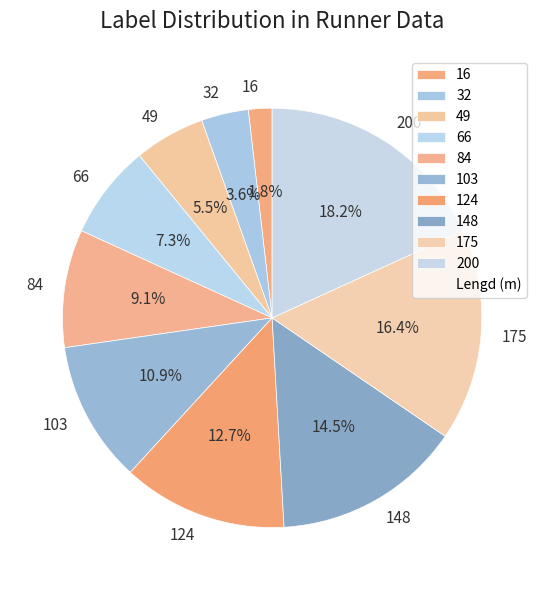

Which has a higher value, 66 or 16?

66